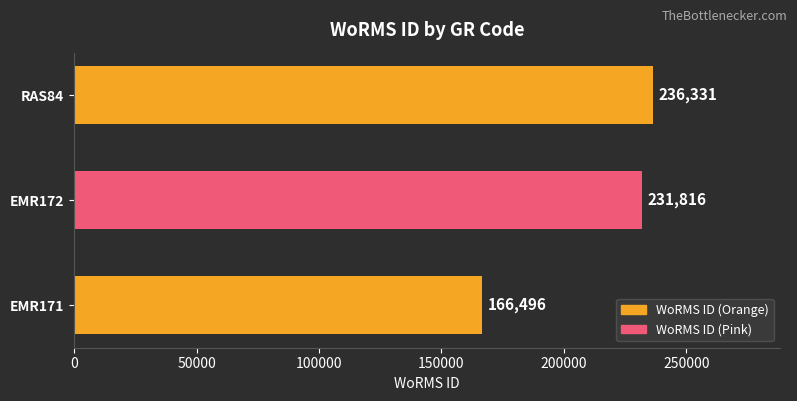

Read the value at EMR171.

166496